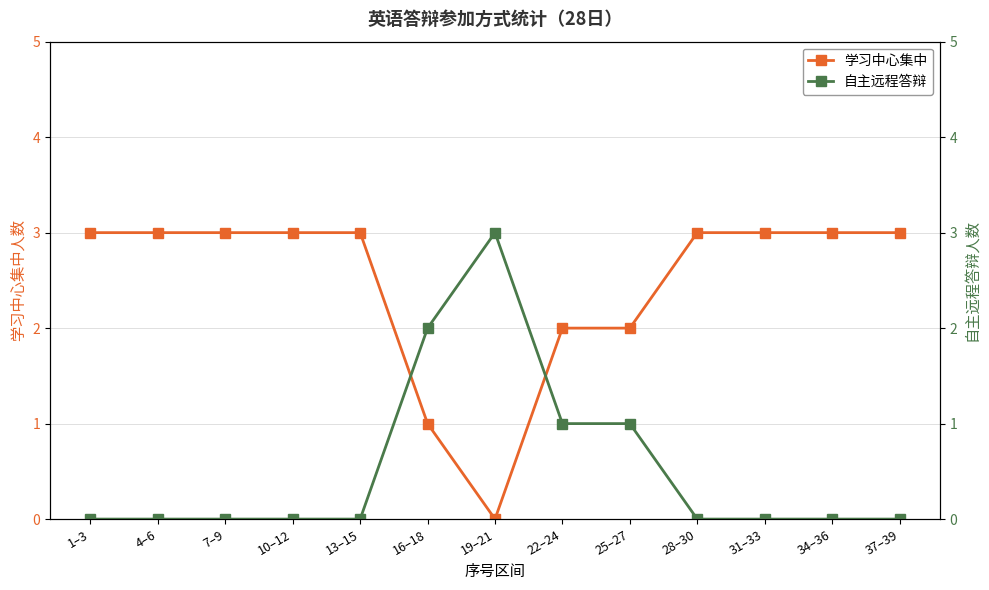

Is the value of 自主远程答辩 at 7–9 greater than the value of 学习中心集中 at 7–9?

No